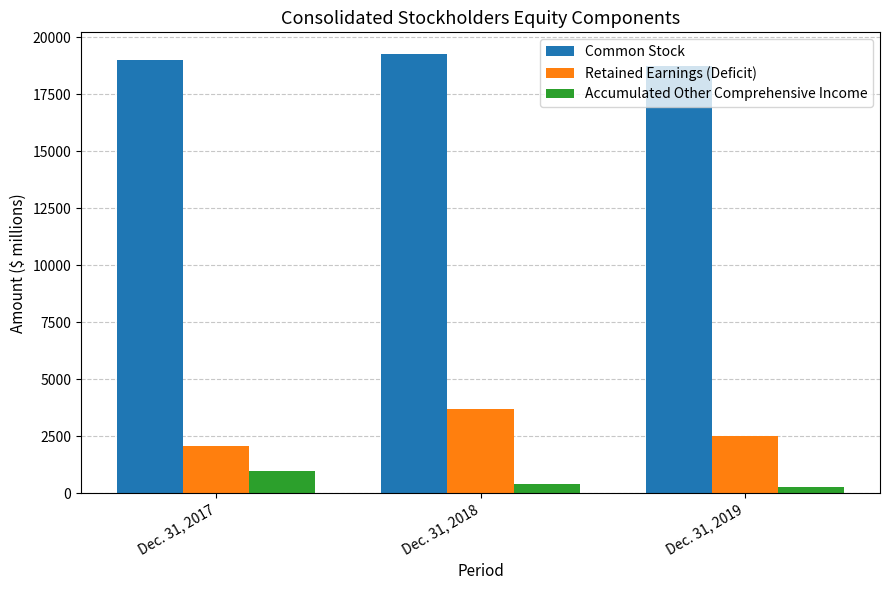

What is the greatest value displayed?

19254